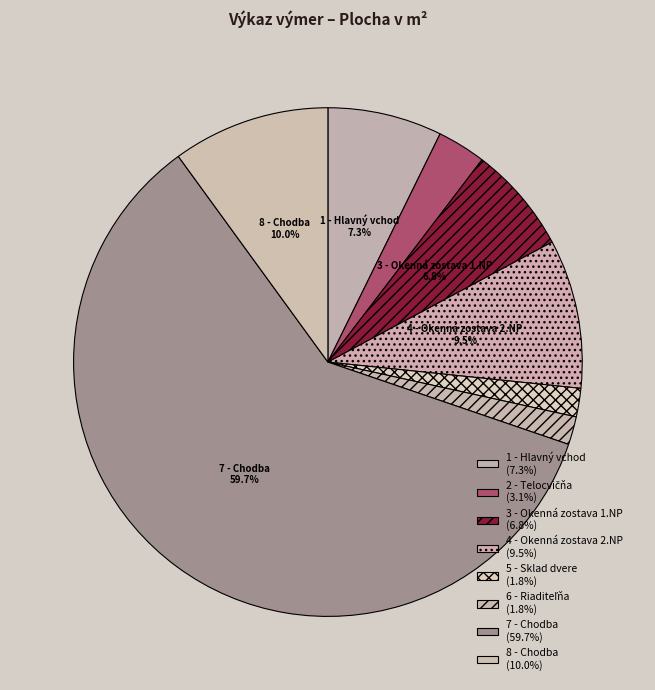

Rank the categories by value from lowest to highest.

6 - Riaditeľňa, 5 - Sklad dvere, 2 - Telocvičňa, 3 - Okenná zostava 1.NP, 1 - Hlavný vchod, 4 - Okenná zostava 2.NP, 8 - Chodba, 7 - Chodba